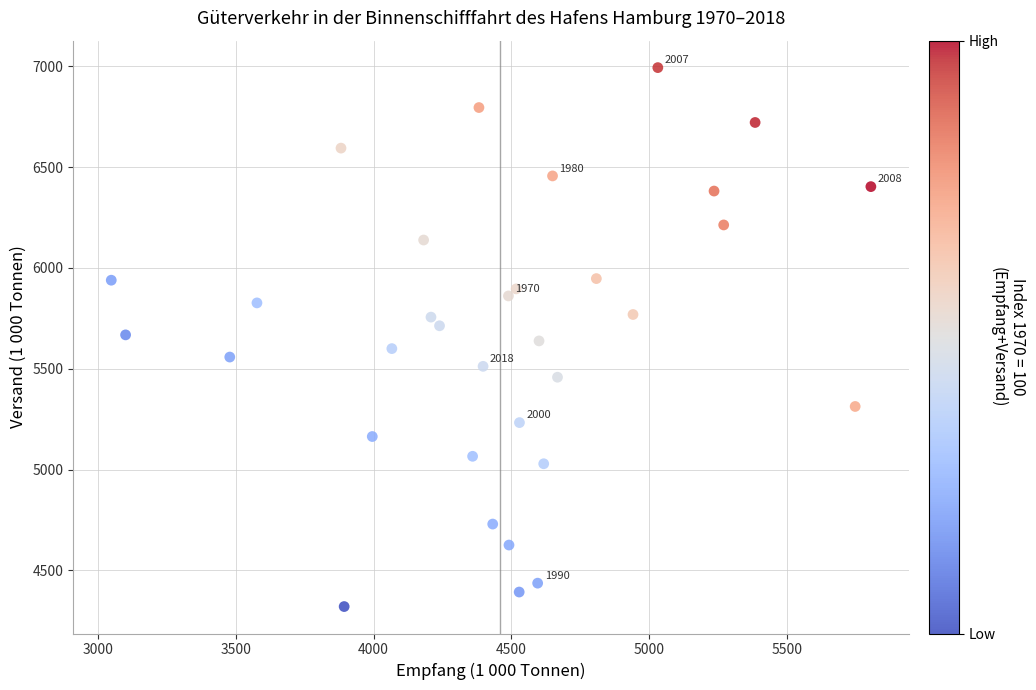

What is the range of X values (max minus min)?

2756.0